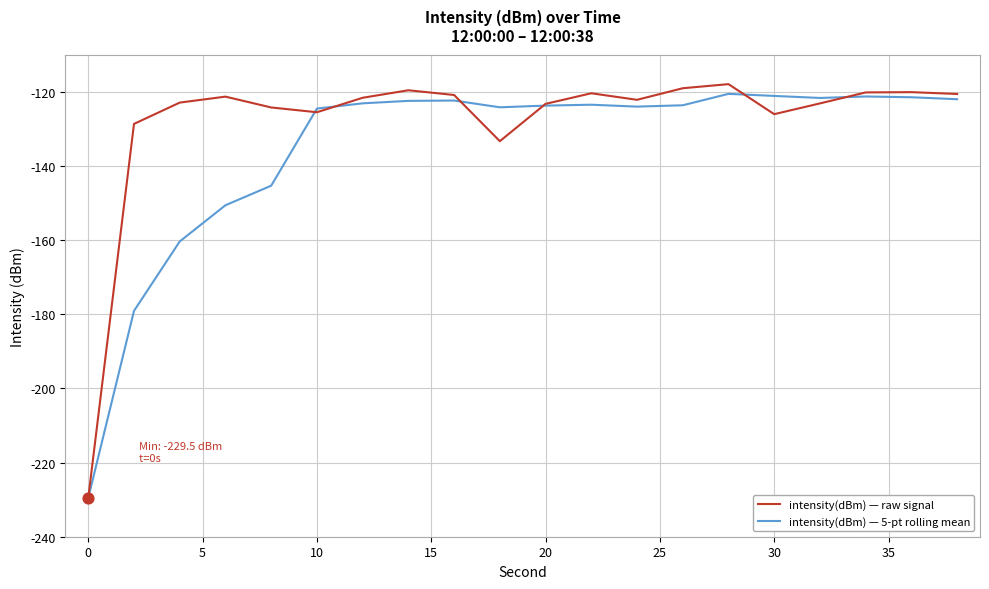

Which series has the widest spread of values?

intensity(dBm) — raw signal